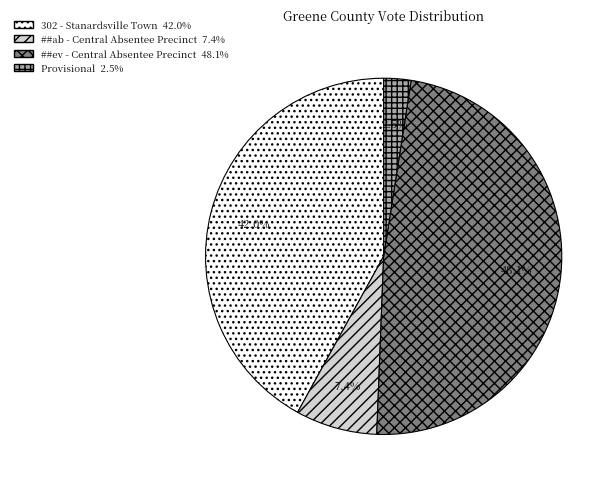

Rank the categories by value from highest to lowest.

##ev - Central Absentee Precinct, 302 - Stanardsville Town, ##ab - Central Absentee Precinct, Provisional